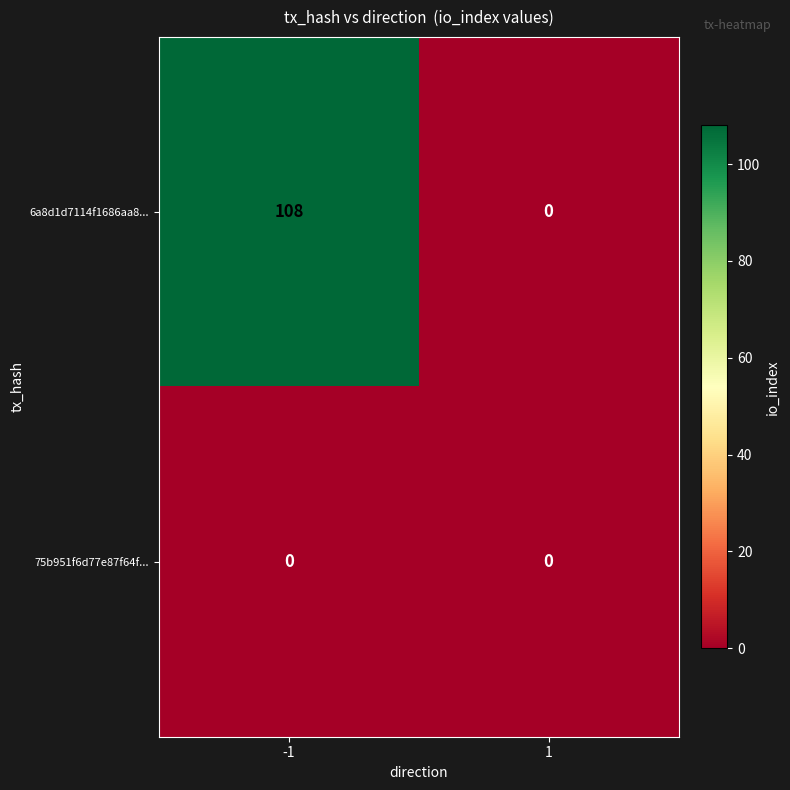

True or false: 75b951f6d77e87f64f... has a value of 0 at -1.

True